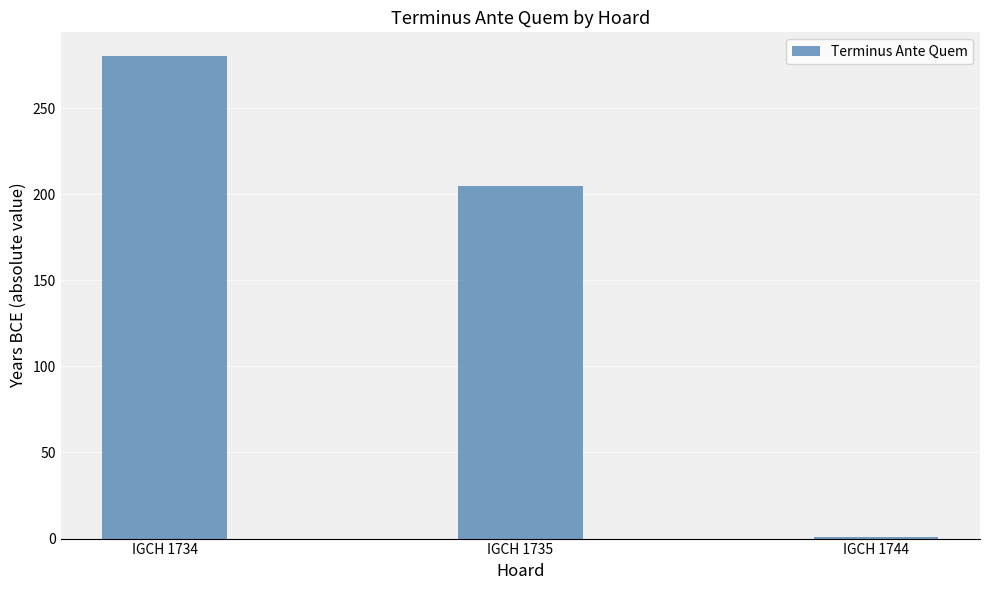

Reading left to right, what are all the values shown in this chart?

IGCH 1734=280	IGCH 1735=205	IGCH 1744=1